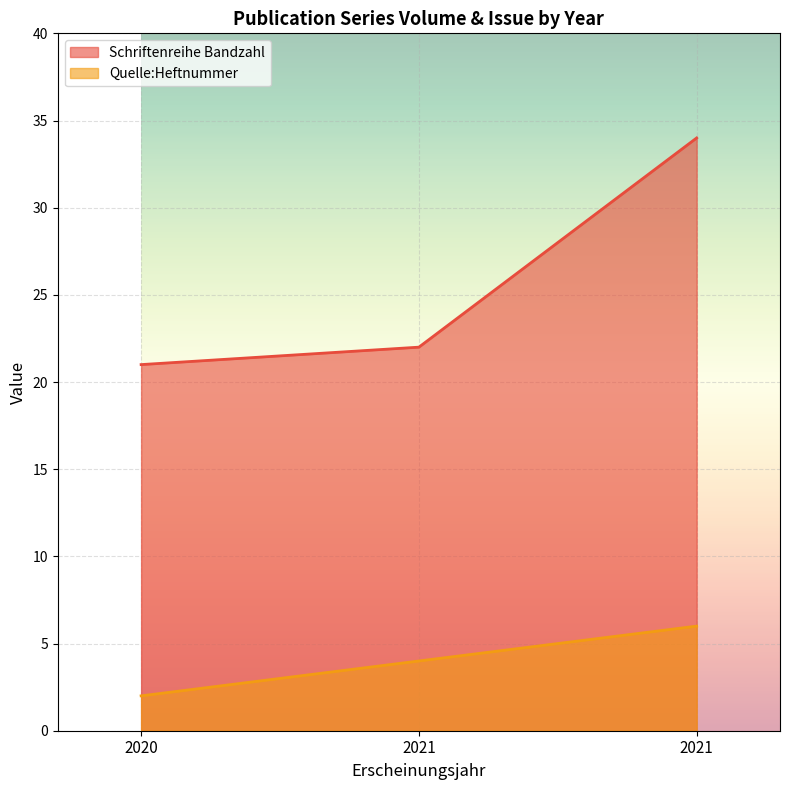

Which series has the widest spread of values?

Schriftenreihe Bandzahl